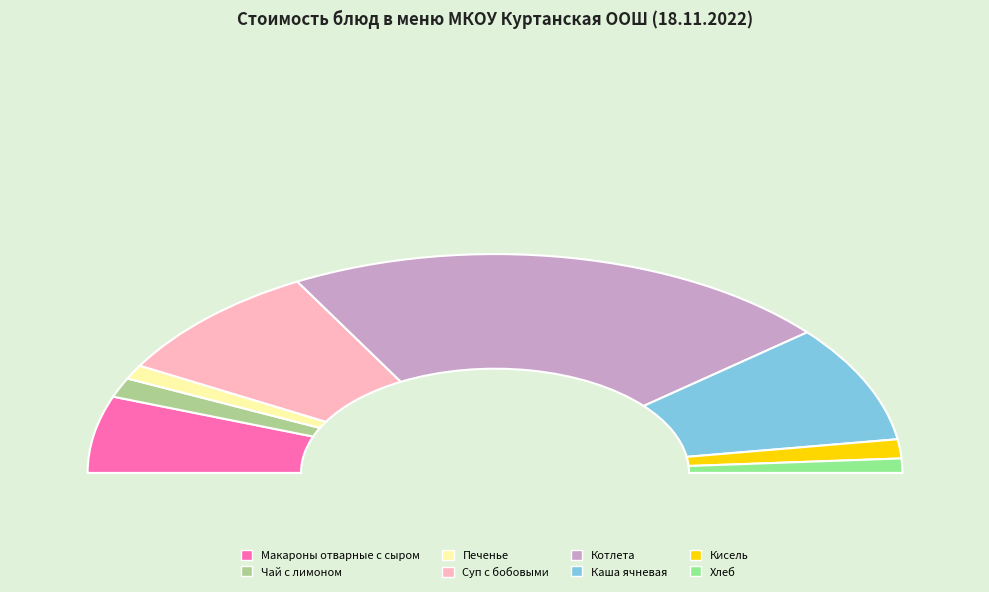

Is it true that Хлеб is 16% of the pie?

False